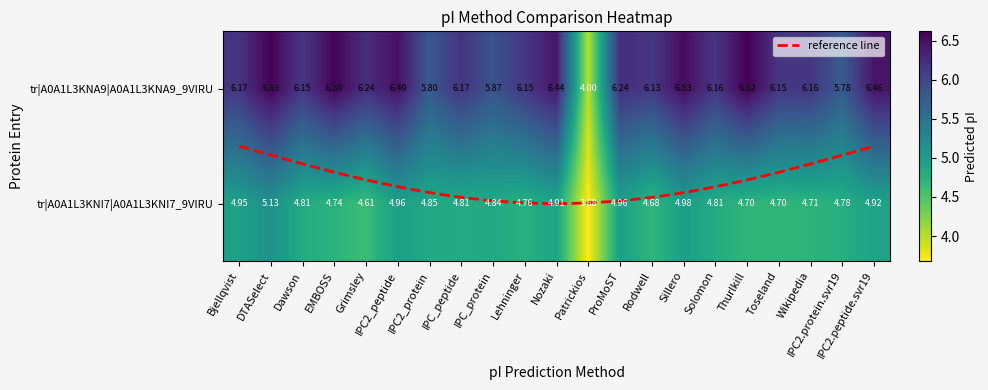

Which category has the lowest value in the tr|A0A1L3KNI7|A0A1L3KNI7_9VIRU series?

Patrickios